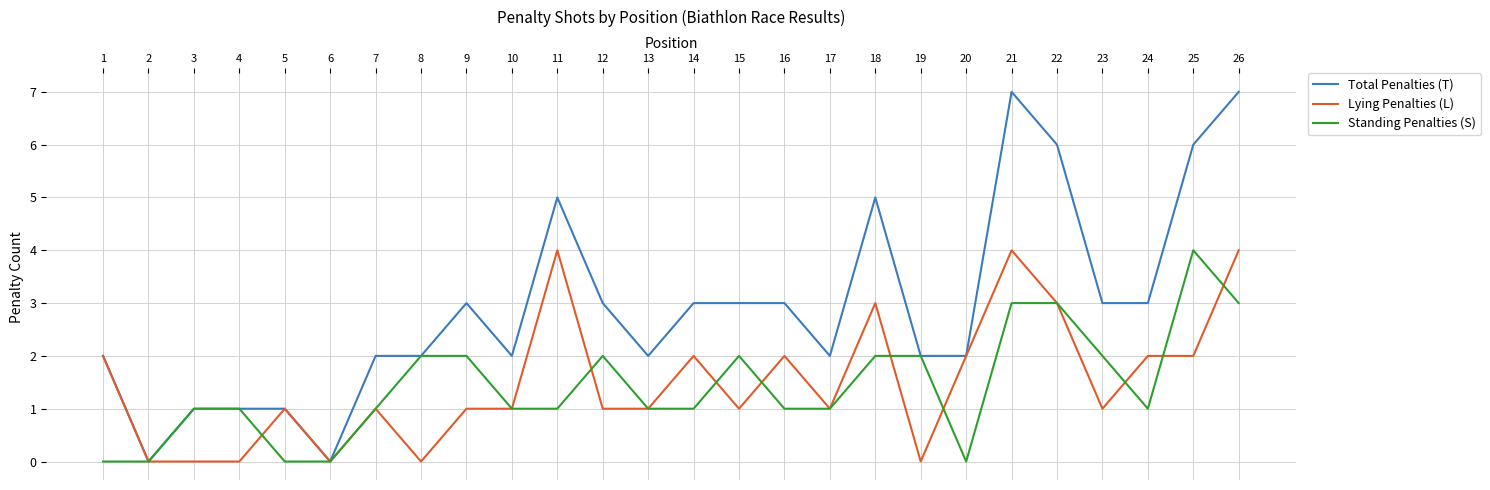

Reading left to right, transcribe all the data shown in this chart.

Total Penalties (T): 2	0	1	1	1	0	2	2	3	2	5	3	2	3	3	3	2	5	2	2	7	6	3	3	6	7
Lying Penalties (L): 2	0	0	0	1	0	1	0	1	1	4	1	1	2	1	2	1	3	0	2	4	3	1	2	2	4
Standing Penalties (S): 0	0	1	1	0	0	1	2	2	1	1	2	1	1	2	1	1	2	2	0	3	3	2	1	4	3